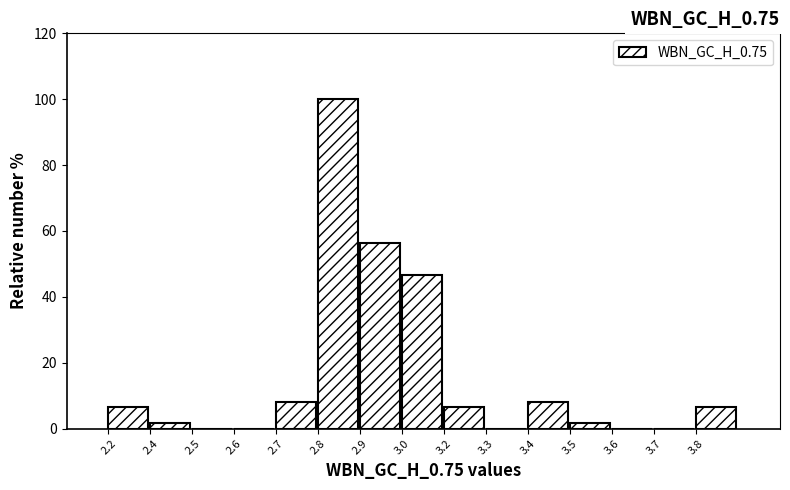

Reading right to left, transcribe all the data shown in this chart.

3.8=6.5	3.7=0.0	3.6=0.0	3.5=1.6	3.4=8.1	3.3=0.0	3.2=6.5	3.0=46.8	2.9=56.5	2.8=100.0	2.7=8.1	2.6=0.0	2.5=0.0	2.4=1.6	2.2=6.5